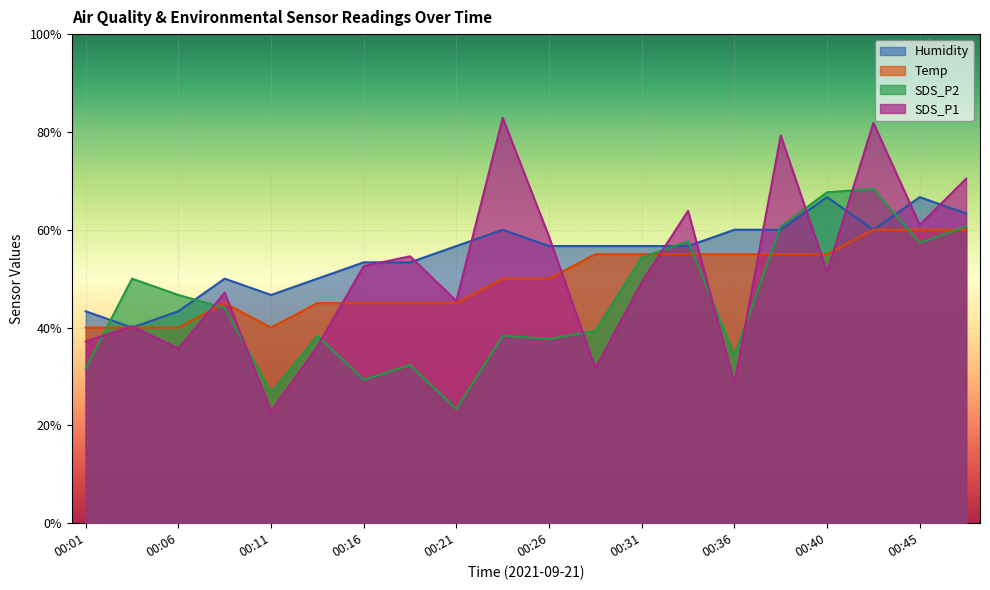

What is the difference between the highest and lowest values at 00:18?

22.2